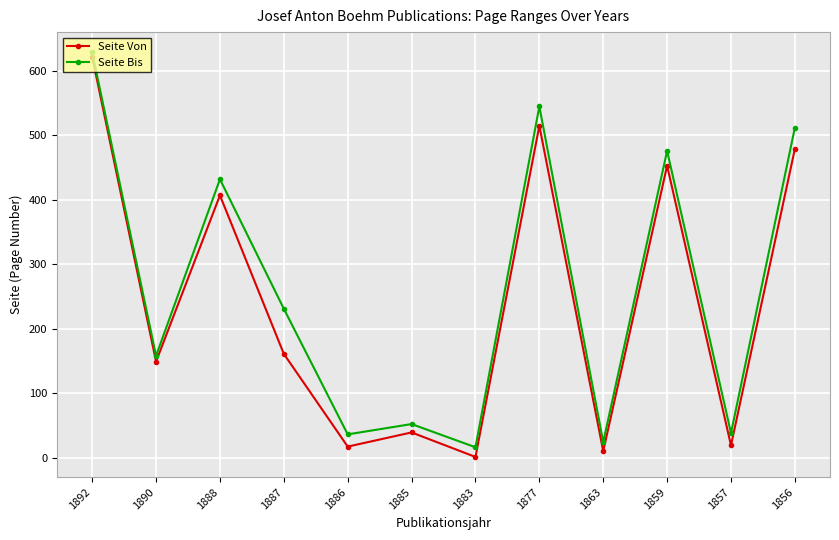

True or false: Seite Von and Seite Bis intersect in this chart.

False